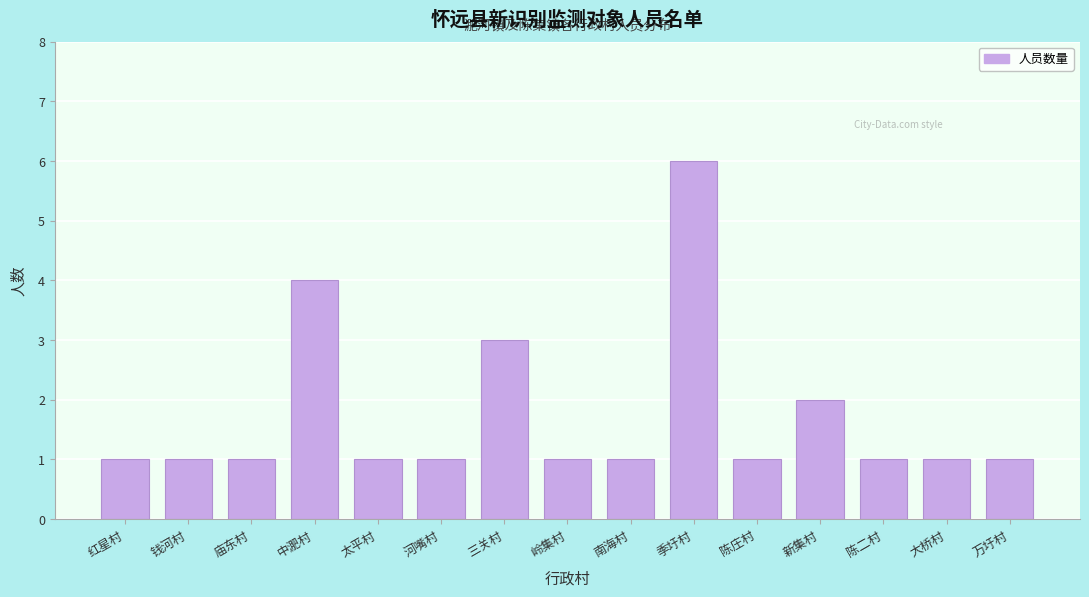

Reading left to right, what are all the values shown in this chart?

1	1	1	4	1	1	3	1	1	6	1	2	1	1	1